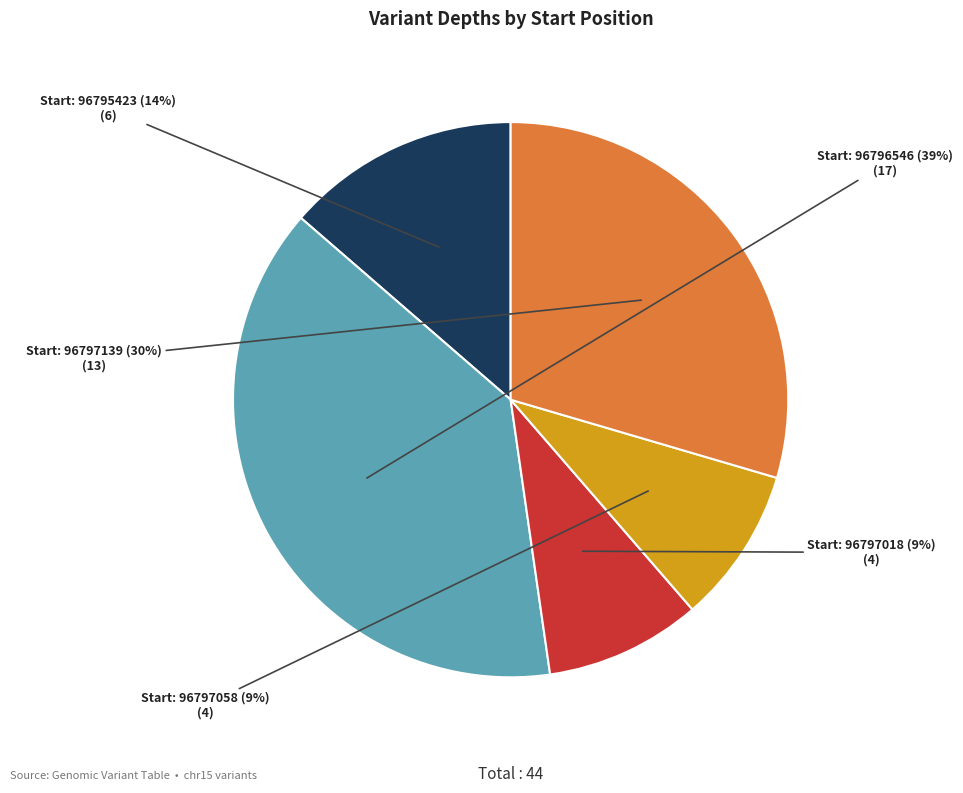

Does any single category account for the majority?

No